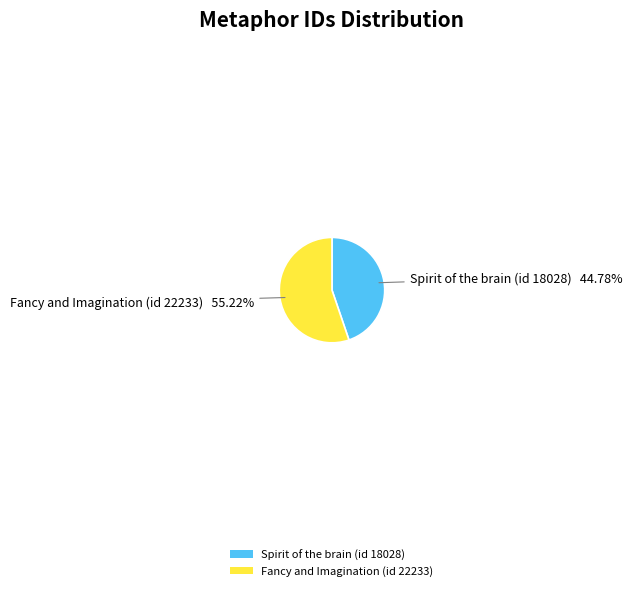

Do Fancy and Imagination (id 22233) and Spirit of the brain (id 18028) together represent more than half of the pie?

Yes